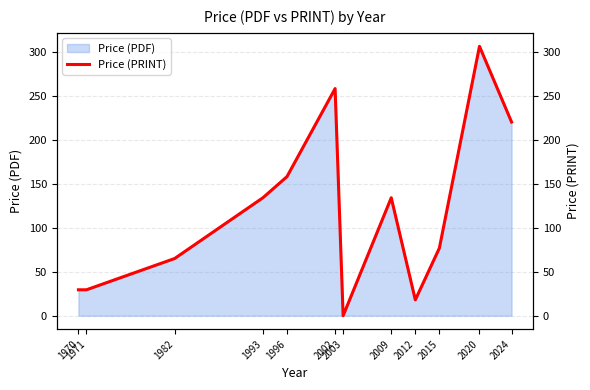

What is the sum of the values at 1982 and 1971?

94.4